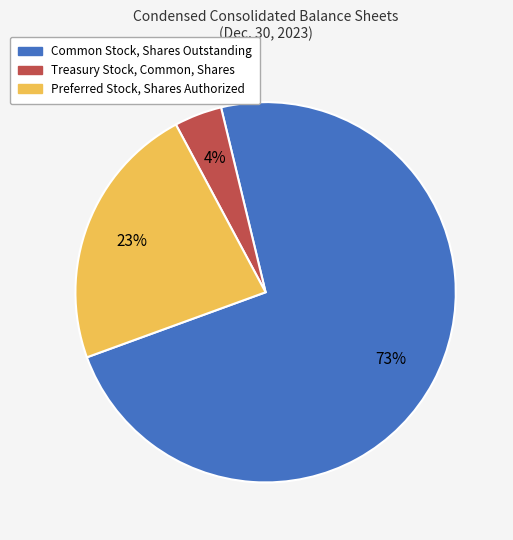

Which has a higher value, Treasury Stock, Common, Shares or Common Stock, Shares Outstanding?

Common Stock, Shares Outstanding